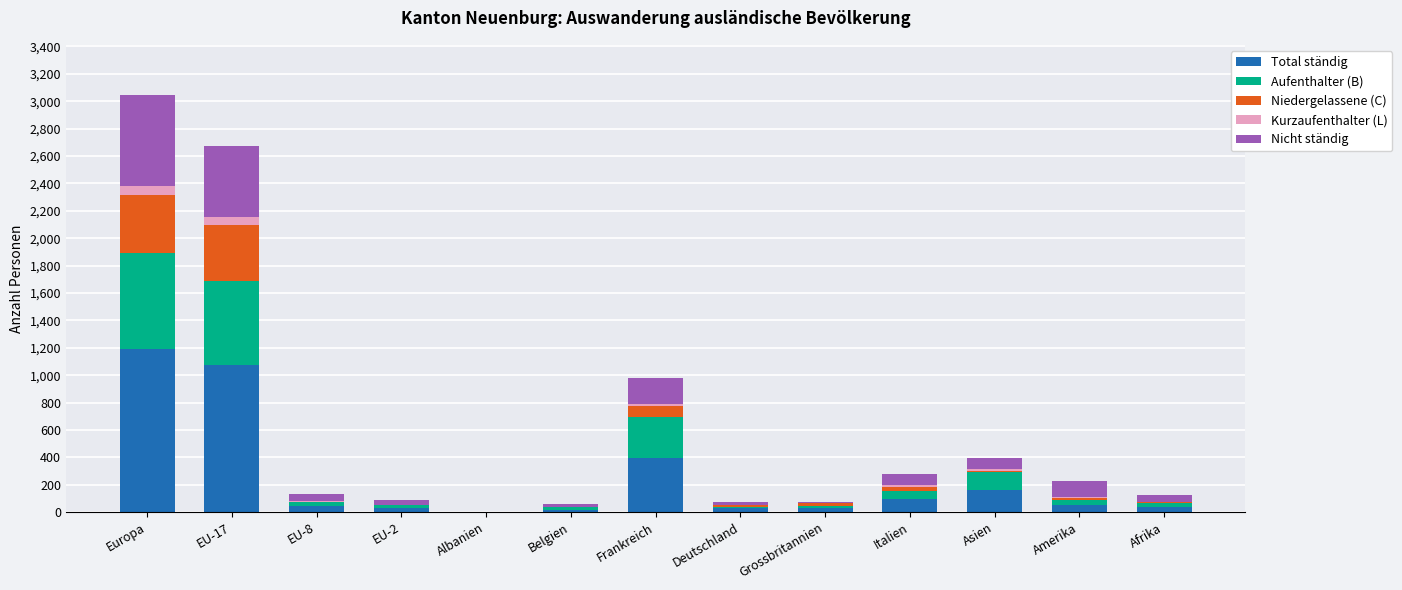

Which category has the highest value in the Total ständig series?

Europa